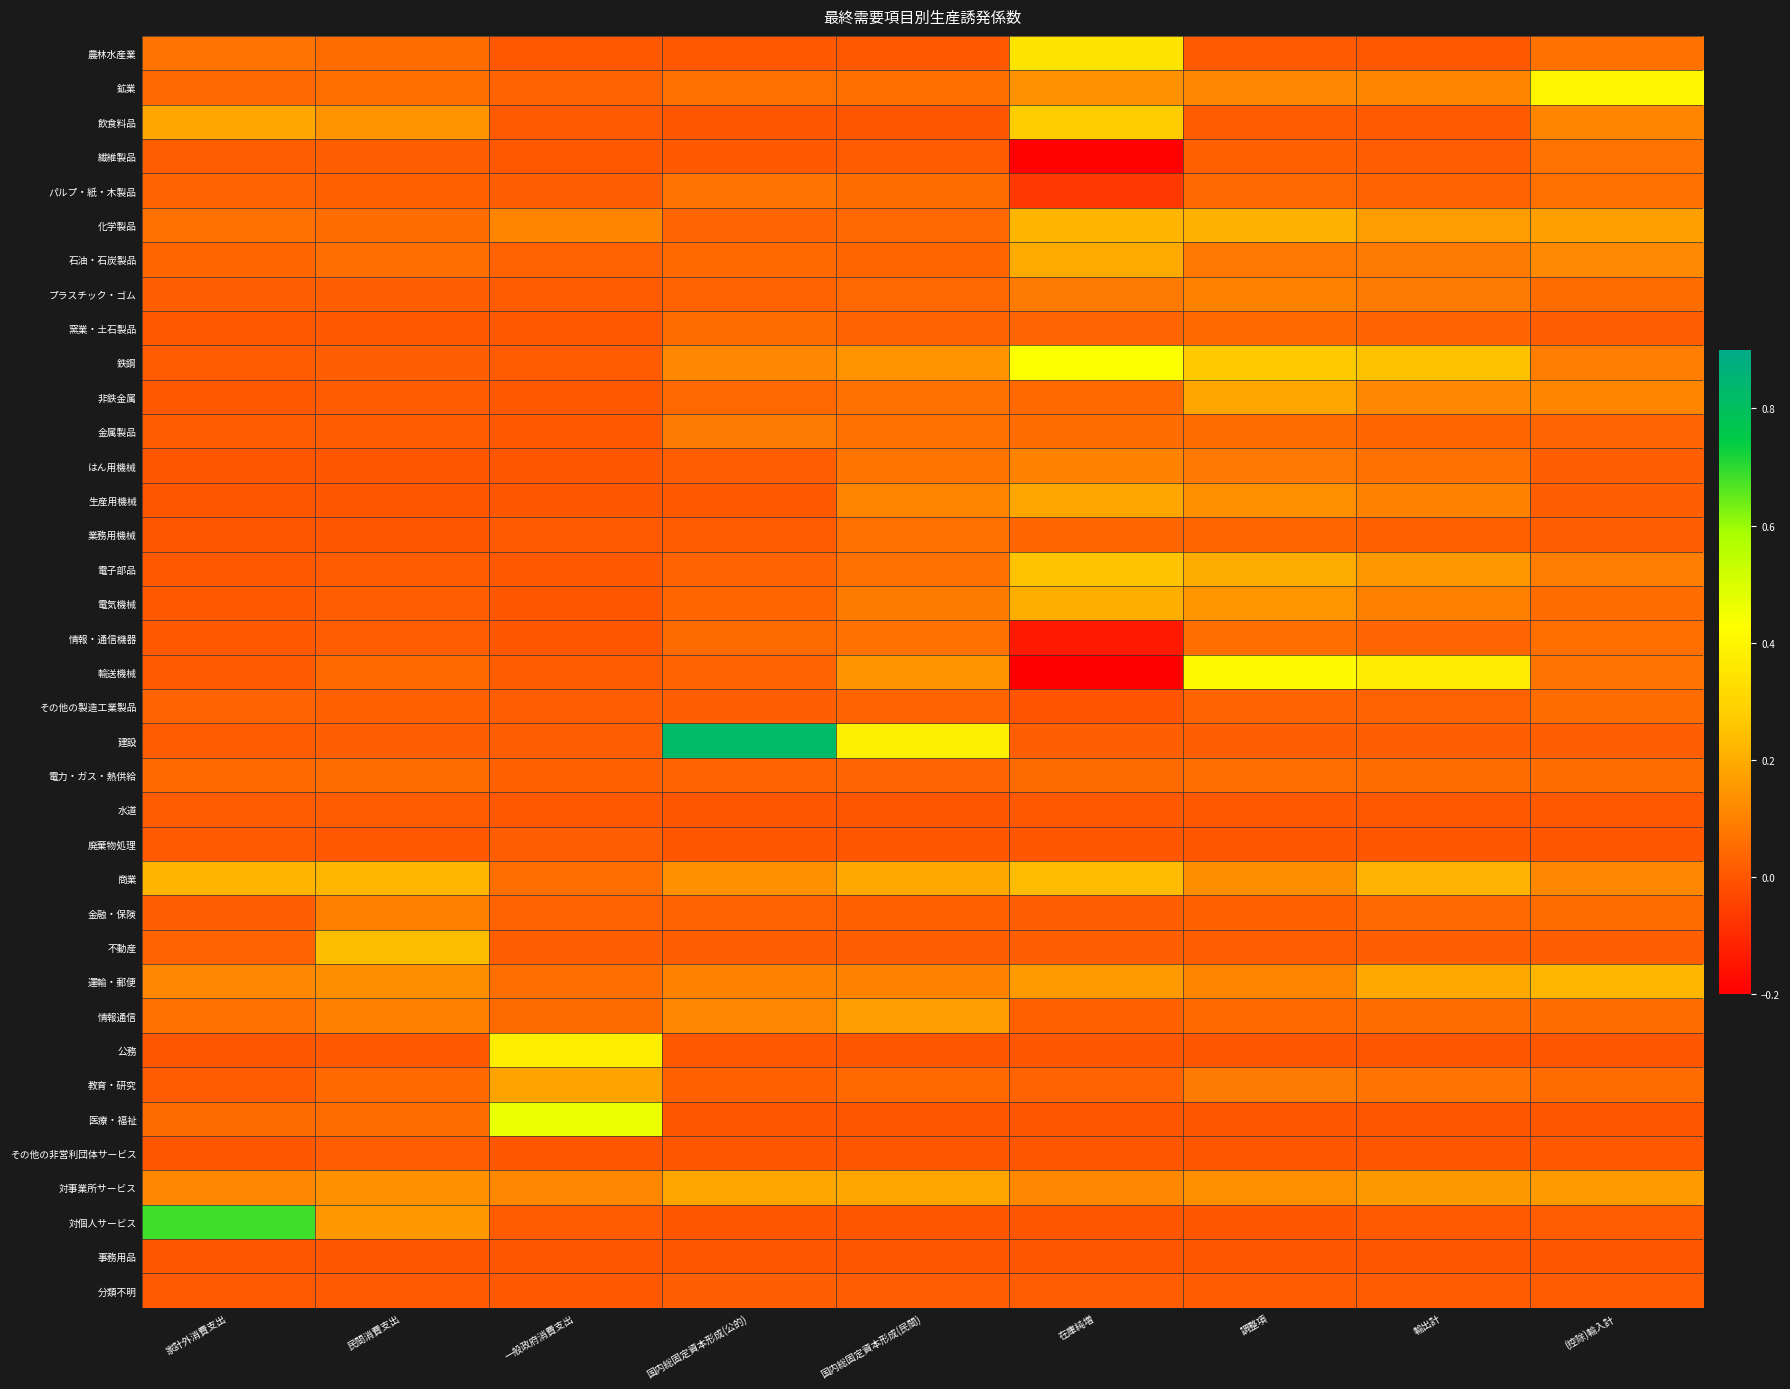

Reading right to left, what are all the values shown in this chart?

農林水産業: (控除)輸入計=0.1	輸出計=0.0	調整項=0.0	在庫純増=0.3	国内総固定資本形成(民間)=0.0	国内総固定資本形成(公的)=0.0	一般政府消費支出=0.0	民間消費支出=0.1	家計外消費支出=0.1
鉱業: (控除)輸入計=0.4	輸出計=0.1	調整項=0.1	在庫純増=0.1	国内総固定資本形成(民間)=0.1	国内総固定資本形成(公的)=0.1	一般政府消費支出=0.0	民間消費支出=0.1	家計外消費支出=0.0
飲食料品: (控除)輸入計=0.1	輸出計=0.0	調整項=0.0	在庫純増=0.3	国内総固定資本形成(民間)=0.0	国内総固定資本形成(公的)=0.0	一般政府消費支出=0.0	民間消費支出=0.1	家計外消費支出=0.2
繊維製品: (控除)輸入計=0.1	輸出計=0.0	調整項=0.0	在庫純増=-0.2	国内総固定資本形成(民間)=0.0	国内総固定資本形成(公的)=0.0	一般政府消費支出=0.0	民間消費支出=0.0	家計外消費支出=0.0
パルプ・紙・木製品: (控除)輸入計=0.1	輸出計=0.0	調整項=0.0	在庫純増=-0.1	国内総固定資本形成(民間)=0.0	国内総固定資本形成(公的)=0.1	一般政府消費支出=0.0	民間消費支出=0.0	家計外消費支出=0.0
化学製品: (控除)輸入計=0.2	輸出計=0.2	調整項=0.2	在庫純増=0.2	国内総固定資本形成(民間)=0.0	国内総固定資本形成(公的)=0.0	一般政府消費支出=0.1	民間消費支出=0.1	家計外消費支出=0.1
石油・石炭製品: (控除)輸入計=0.1	輸出計=0.1	調整項=0.1	在庫純増=0.2	国内総固定資本形成(民間)=0.0	国内総固定資本形成(公的)=0.0	一般政府消費支出=0.0	民間消費支出=0.1	家計外消費支出=0.0
プラスチック・ゴム: (控除)輸入計=0.1	輸出計=0.1	調整項=0.1	在庫純増=0.1	国内総固定資本形成(民間)=0.0	国内総固定資本形成(公的)=0.0	一般政府消費支出=0.0	民間消費支出=0.0	家計外消費支出=0.0
窯業・土石製品: (控除)輸入計=0.0	輸出計=0.0	調整項=0.0	在庫純増=0.0	国内総固定資本形成(民間)=0.0	国内総固定資本形成(公的)=0.1	一般政府消費支出=0.0	民間消費支出=0.0	家計外消費支出=0.0
鉄鋼: (控除)輸入計=0.1	輸出計=0.3	調整項=0.3	在庫純増=0.4	国内総固定資本形成(民間)=0.1	国内総固定資本形成(公的)=0.1	一般政府消費支出=0.0	民間消費支出=0.0	家計外消費支出=0.0
非鉄金属: (控除)輸入計=0.1	輸出計=0.1	調整項=0.2	在庫純増=0.0	国内総固定資本形成(民間)=0.1	国内総固定資本形成(公的)=0.0	一般政府消費支出=0.0	民間消費支出=0.0	家計外消費支出=0.0
金属製品: (控除)輸入計=0.0	輸出計=0.0	調整項=0.1	在庫純増=0.1	国内総固定資本形成(民間)=0.1	国内総固定資本形成(公的)=0.1	一般政府消費支出=0.0	民間消費支出=0.0	家計外消費支出=0.0
はん用機械: (控除)輸入計=0.0	輸出計=0.1	調整項=0.1	在庫純増=0.1	国内総固定資本形成(民間)=0.1	国内総固定資本形成(公的)=0.0	一般政府消費支出=0.0	民間消費支出=0.0	家計外消費支出=0.0
生産用機械: (控除)輸入計=0.0	輸出計=0.1	調整項=0.1	在庫純増=0.2	国内総固定資本形成(民間)=0.1	国内総固定資本形成(公的)=0.0	一般政府消費支出=0.0	民間消費支出=0.0	家計外消費支出=0.0
業務用機械: (控除)輸入計=0.0	輸出計=0.0	調整項=0.0	在庫純増=0.0	国内総固定資本形成(民間)=0.1	国内総固定資本形成(公的)=0.0	一般政府消費支出=0.0	民間消費支出=0.0	家計外消費支出=0.0
電子部品: (控除)輸入計=0.1	輸出計=0.2	調整項=0.2	在庫純増=0.3	国内総固定資本形成(民間)=0.1	国内総固定資本形成(公的)=0.0	一般政府消費支出=0.0	民間消費支出=0.0	家計外消費支出=0.0
電気機械: (控除)輸入計=0.0	輸出計=0.1	調整項=0.1	在庫純増=0.2	国内総固定資本形成(民間)=0.1	国内総固定資本形成(公的)=0.0	一般政府消費支出=0.0	民間消費支出=0.0	家計外消費支出=0.0
情報・通信機器: (控除)輸入計=0.1	輸出計=0.0	調整項=0.1	在庫純増=-0.1	国内総固定資本形成(民間)=0.1	国内総固定資本形成(公的)=0.0	一般政府消費支出=0.0	民間消費支出=0.0	家計外消費支出=0.0
輸送機械: (控除)輸入計=0.1	輸出計=0.4	調整項=0.4	在庫純増=-0.2	国内総固定資本形成(民間)=0.1	国内総固定資本形成(公的)=0.0	一般政府消費支出=0.0	民間消費支出=0.0	家計外消費支出=0.0
その他の製造工業製品: (控除)輸入計=0.1	輸出計=0.0	調整項=0.0	在庫純増=-0.0	国内総固定資本形成(民間)=0.0	国内総固定資本形成(公的)=0.0	一般政府消費支出=0.0	民間消費支出=0.0	家計外消費支出=0.0
建設: (控除)輸入計=0.0	輸出計=0.0	調整項=0.0	在庫純増=0.0	国内総固定資本形成(民間)=0.4	国内総固定資本形成(公的)=0.8	一般政府消費支出=0.0	民間消費支出=0.0	家計外消費支出=0.0
電力・ガス・熱供給: (控除)輸入計=0.1	輸出計=0.1	調整項=0.1	在庫純増=0.0	国内総固定資本形成(民間)=0.0	国内総固定資本形成(公的)=0.0	一般政府消費支出=0.0	民間消費支出=0.1	家計外消費支出=0.0
水道: (控除)輸入計=0.0	輸出計=0.0	調整項=0.0	在庫純増=0.0	国内総固定資本形成(民間)=0.0	国内総固定資本形成(公的)=0.0	一般政府消費支出=0.0	民間消費支出=0.0	家計外消費支出=0.0
廃棄物処理: (控除)輸入計=0.0	輸出計=0.0	調整項=0.0	在庫純増=0.0	国内総固定資本形成(民間)=0.0	国内総固定資本形成(公的)=0.0	一般政府消費支出=0.0	民間消費支出=0.0	家計外消費支出=0.0
商業: (控除)輸入計=0.1	輸出計=0.2	調整項=0.1	在庫純増=0.2	国内総固定資本形成(民間)=0.2	国内総固定資本形成(公的)=0.1	一般政府消費支出=0.1	民間消費支出=0.2	家計外消費支出=0.2
金融・保険: (控除)輸入計=0.0	輸出計=0.0	調整項=0.0	在庫純増=0.0	国内総固定資本形成(民間)=0.0	国内総固定資本形成(公的)=0.0	一般政府消費支出=0.0	民間消費支出=0.1	家計外消費支出=0.0
不動産: (控除)輸入計=0.0	輸出計=0.0	調整項=0.0	在庫純増=0.0	国内総固定資本形成(民間)=0.0	国内総固定資本形成(公的)=0.0	一般政府消費支出=0.0	民間消費支出=0.2	家計外消費支出=0.0
運輸・郵便: (控除)輸入計=0.2	輸出計=0.2	調整項=0.1	在庫純増=0.2	国内総固定資本形成(民間)=0.1	国内総固定資本形成(公的)=0.1	一般政府消費支出=0.1	民間消費支出=0.1	家計外消費支出=0.1
情報通信: (控除)輸入計=0.1	輸出計=0.1	調整項=0.0	在庫純増=0.0	国内総固定資本形成(民間)=0.2	国内総固定資本形成(公的)=0.1	一般政府消費支出=0.0	民間消費支出=0.1	家計外消費支出=0.1
公務: (控除)輸入計=0.0	輸出計=0.0	調整項=0.0	在庫純増=0.0	国内総固定資本形成(民間)=0.0	国内総固定資本形成(公的)=0.0	一般政府消費支出=0.4	民間消費支出=0.0	家計外消費支出=0.0
教育・研究: (控除)輸入計=0.0	輸出計=0.1	調整項=0.1	在庫純増=0.0	国内総固定資本形成(民間)=0.0	国内総固定資本形成(公的)=0.0	一般政府消費支出=0.2	民間消費支出=0.0	家計外消費支出=0.0
医療・福祉: (控除)輸入計=0.0	輸出計=0.0	調整項=0.0	在庫純増=0.0	国内総固定資本形成(民間)=0.0	国内総固定資本形成(公的)=0.0	一般政府消費支出=0.5	民間消費支出=0.0	家計外消費支出=0.0
その他の非営利団体サービス: (控除)輸入計=0.0	輸出計=0.0	調整項=0.0	在庫純増=0.0	国内総固定資本形成(民間)=0.0	国内総固定資本形成(公的)=0.0	一般政府消費支出=0.0	民間消費支出=0.0	家計外消費支出=0.0
対事業所サービス: (控除)輸入計=0.2	輸出計=0.2	調整項=0.1	在庫純増=0.1	国内総固定資本形成(民間)=0.2	国内総固定資本形成(公的)=0.2	一般政府消費支出=0.1	民間消費支出=0.1	家計外消費支出=0.1
対個人サービス: (控除)輸入計=0.0	輸出計=0.0	調整項=0.0	在庫純増=0.0	国内総固定資本形成(民間)=0.0	国内総固定資本形成(公的)=0.0	一般政府消費支出=0.0	民間消費支出=0.2	家計外消費支出=0.7
事務用品: (控除)輸入計=0.0	輸出計=0.0	調整項=0.0	在庫純増=0.0	国内総固定資本形成(民間)=0.0	国内総固定資本形成(公的)=0.0	一般政府消費支出=0.0	民間消費支出=0.0	家計外消費支出=0.0
分類不明: (控除)輸入計=0.0	輸出計=0.0	調整項=0.0	在庫純増=0.0	国内総固定資本形成(民間)=0.0	国内総固定資本形成(公的)=0.0	一般政府消費支出=0.0	民間消費支出=0.0	家計外消費支出=0.0